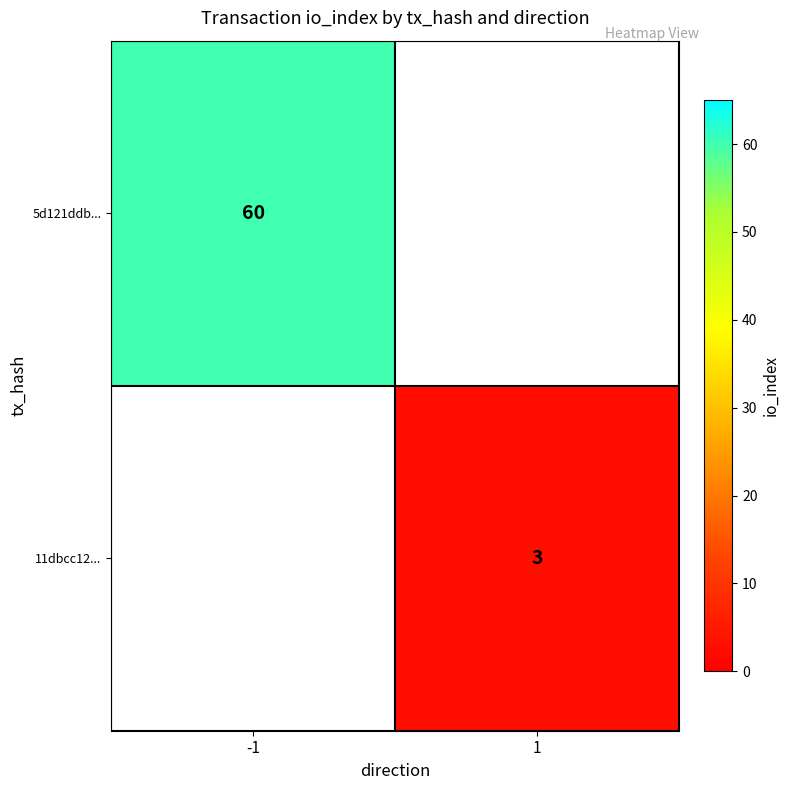

Which label corresponds to the smallest value in the chart?

1